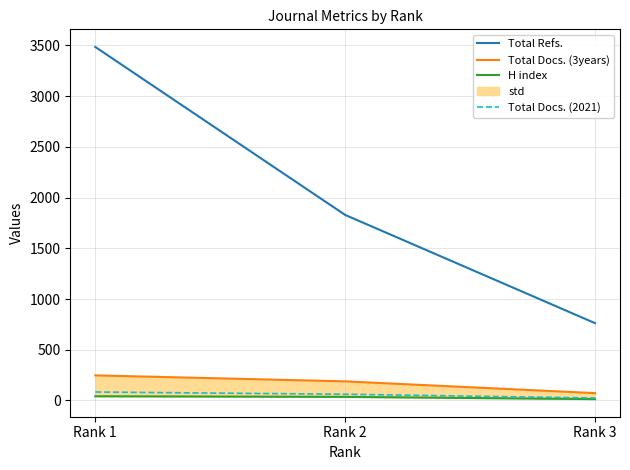

Is the value of Total Docs. (2021) at Rank 3 greater than the value of Total Refs. at Rank 3?

No